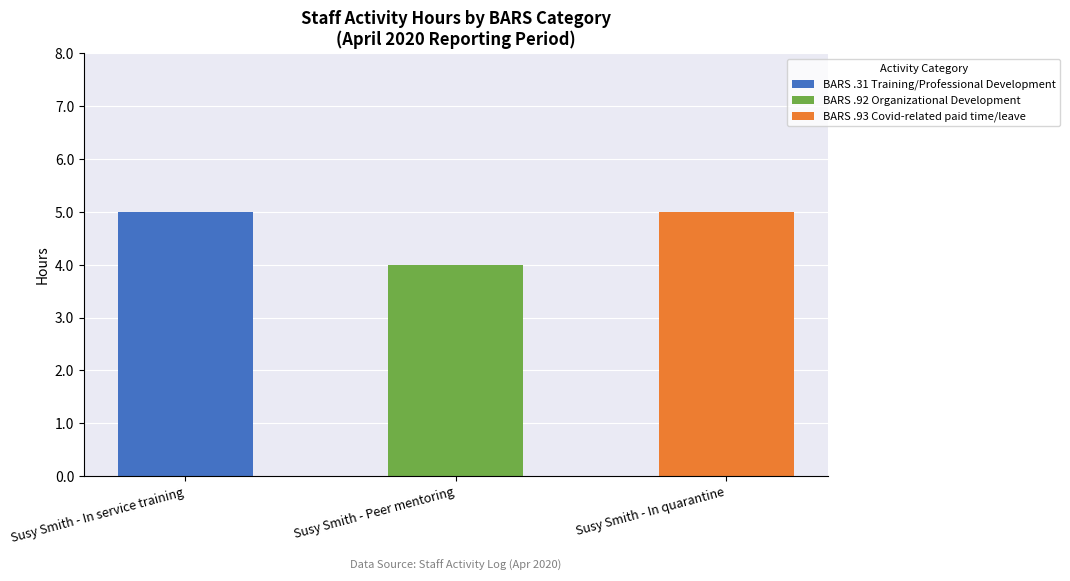

Are the bars horizontal?

No